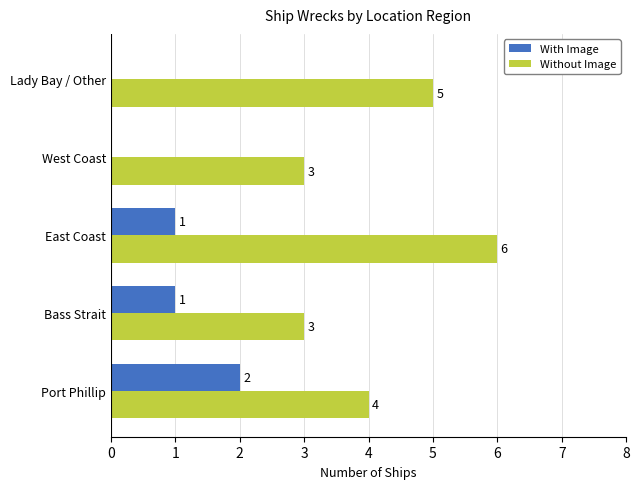

What is the sum of all With Image values?

4